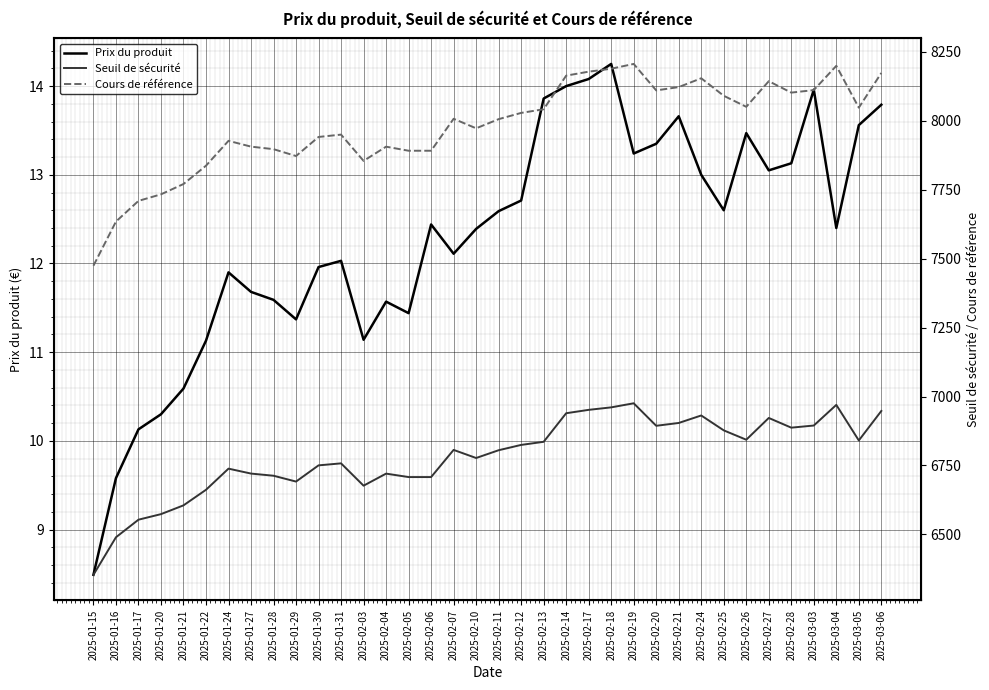

True or false: Seuil de sécurité and Prix du produit cross at least once.

False